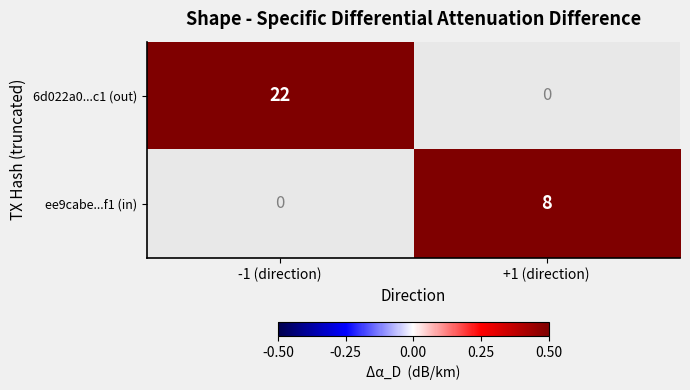

The ee9cabe...f1 (in) series shows 8 at +1 (direction). True or false?

True